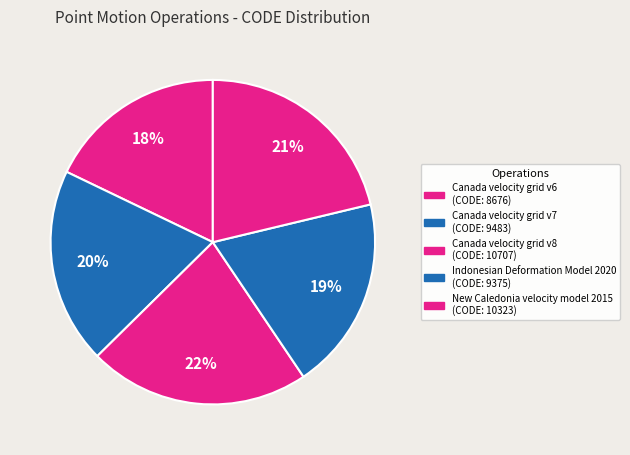

To the nearest percent, what is the difference between the largest and smallest slice percentages?

4%